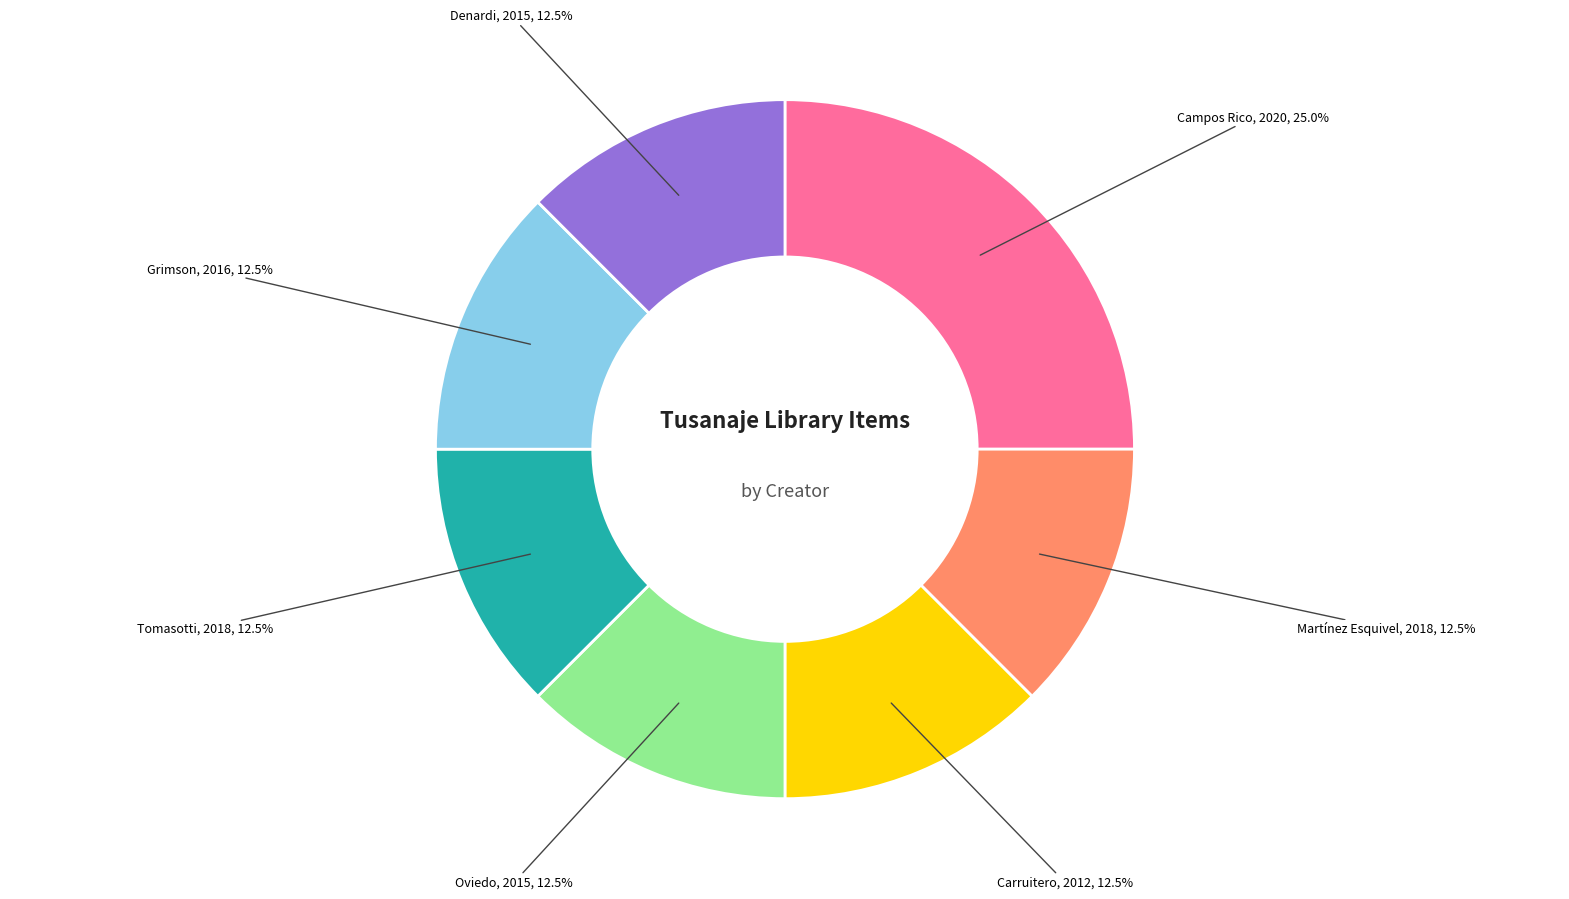

Is there any slice that represents more than half of the pie?

No